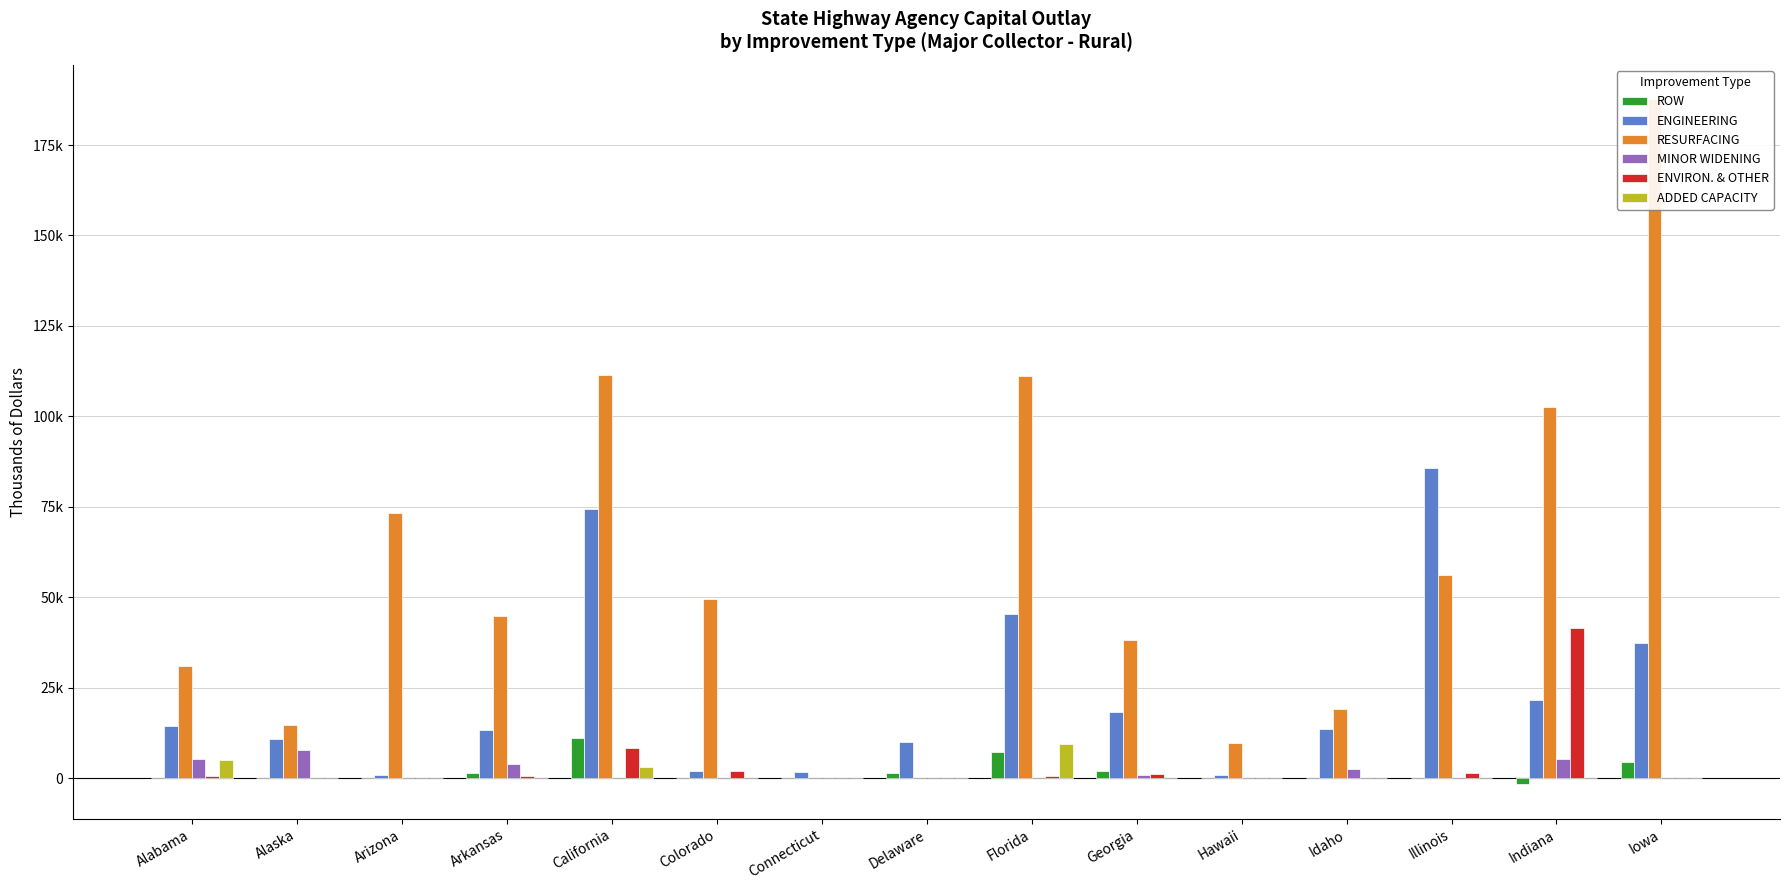

How many groups of bars are there?

15